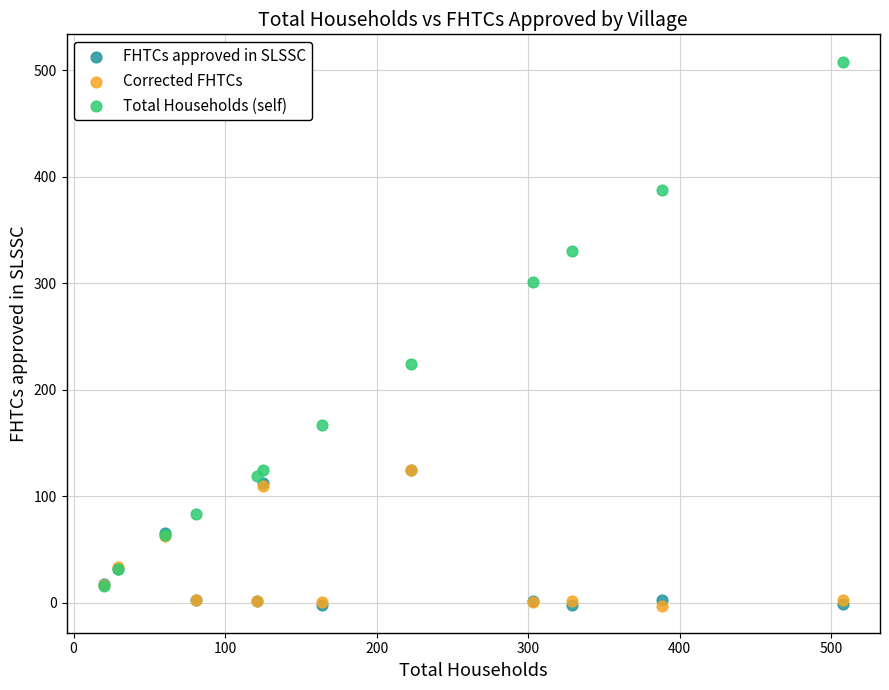

Which series has the largest Y range (max minus min)?

Total Households (self)